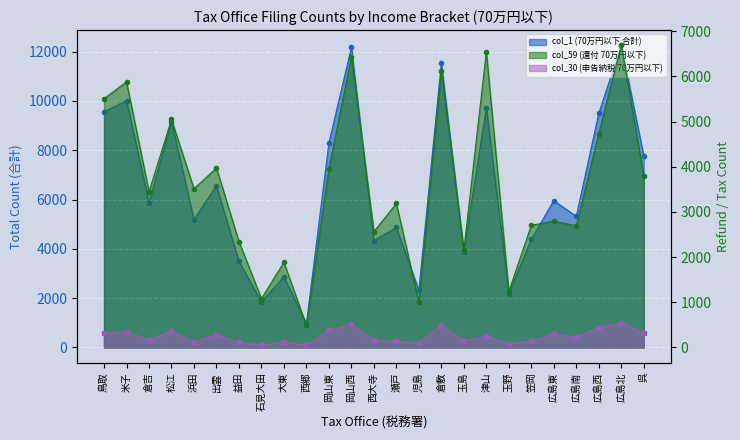

At which label does col_59 (還付 70万円以下) reach its minimum?

西郷